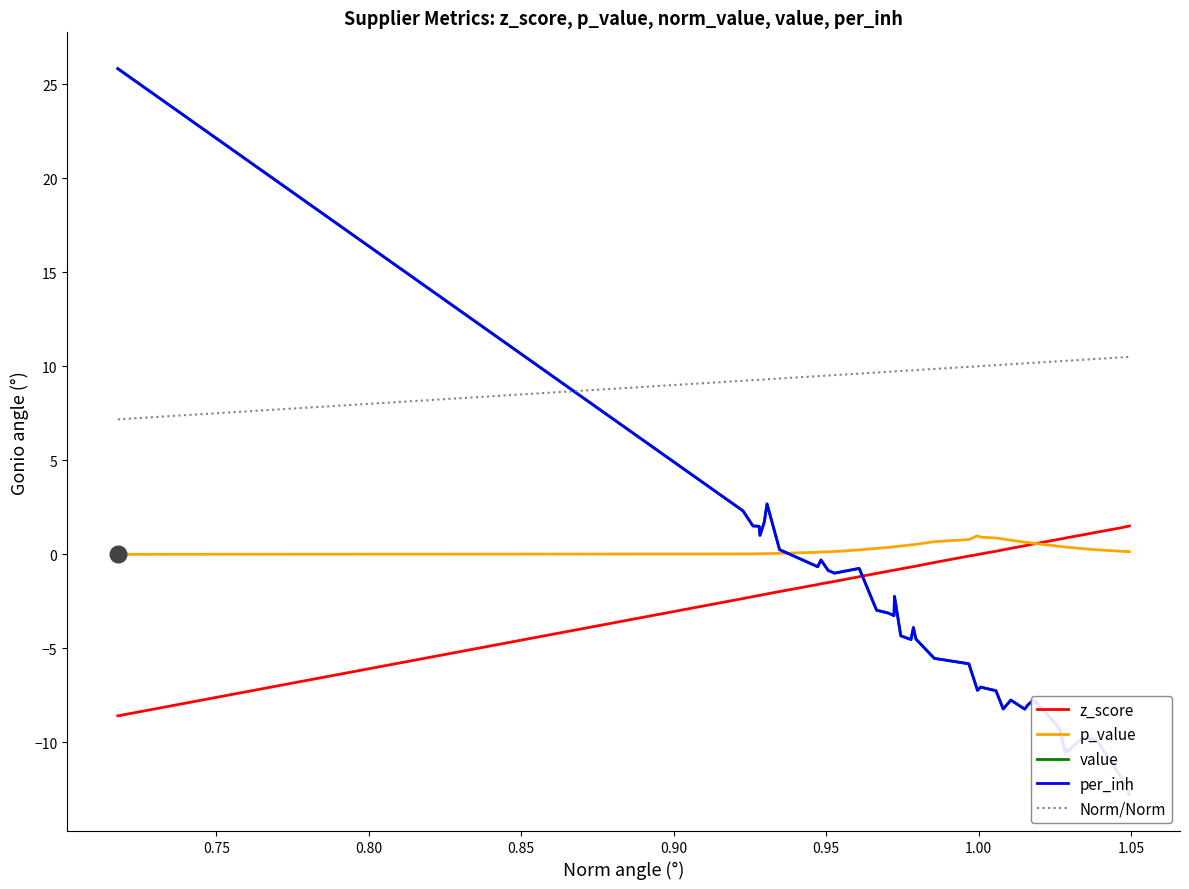

True or false: per_inh and p_value cross at least once.

True